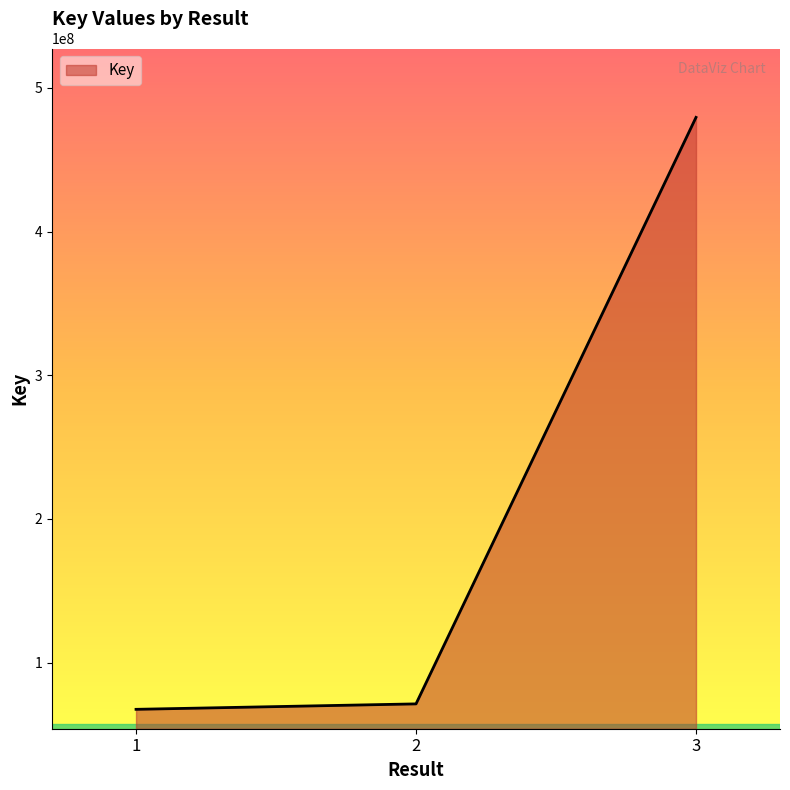

Rank the categories by value from lowest to highest.

1, 2, 3